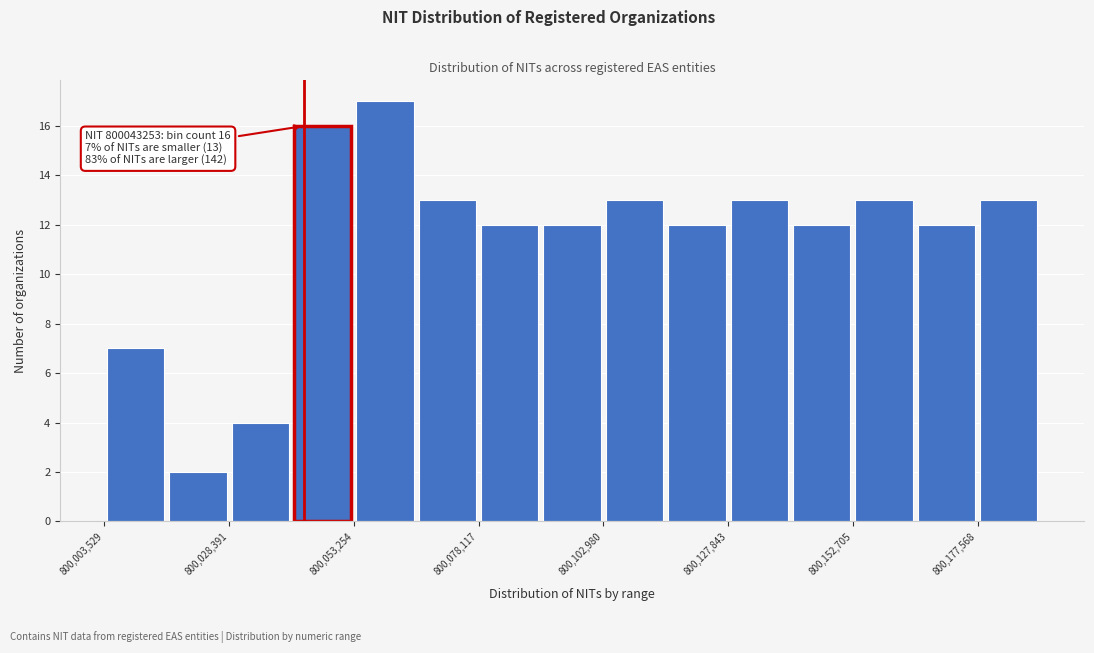

Around what value on the x-axis is the tallest bar? Give the approximate position of its centre, as read against the axis.

800060000